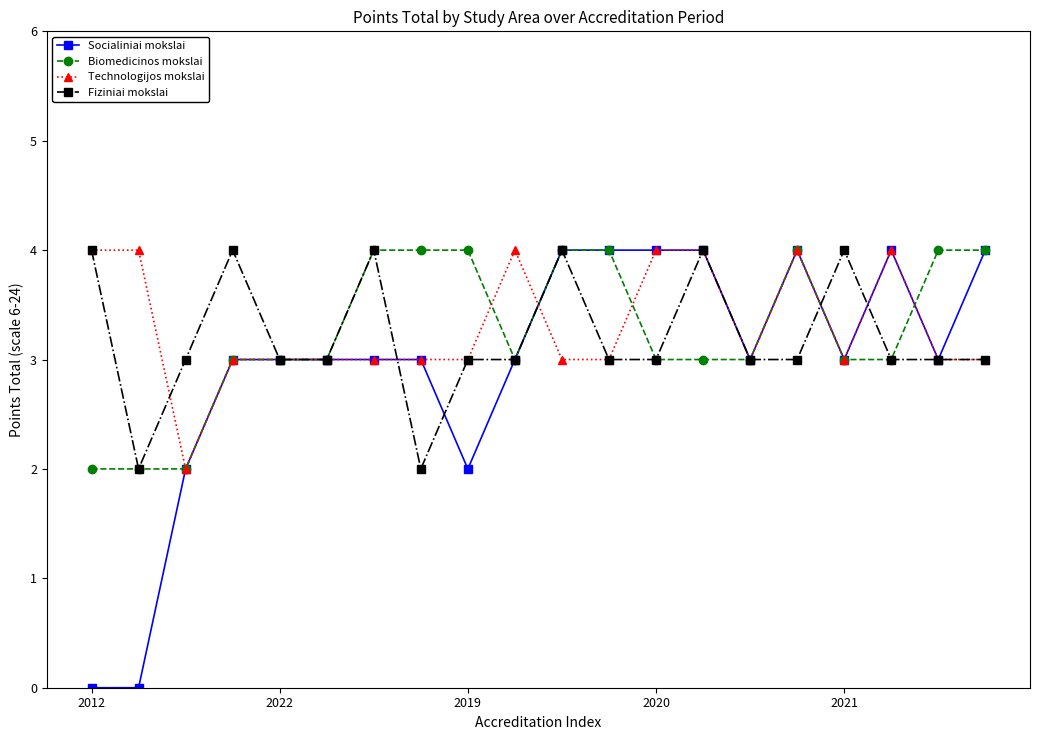

Count the number of data series in this chart.

4